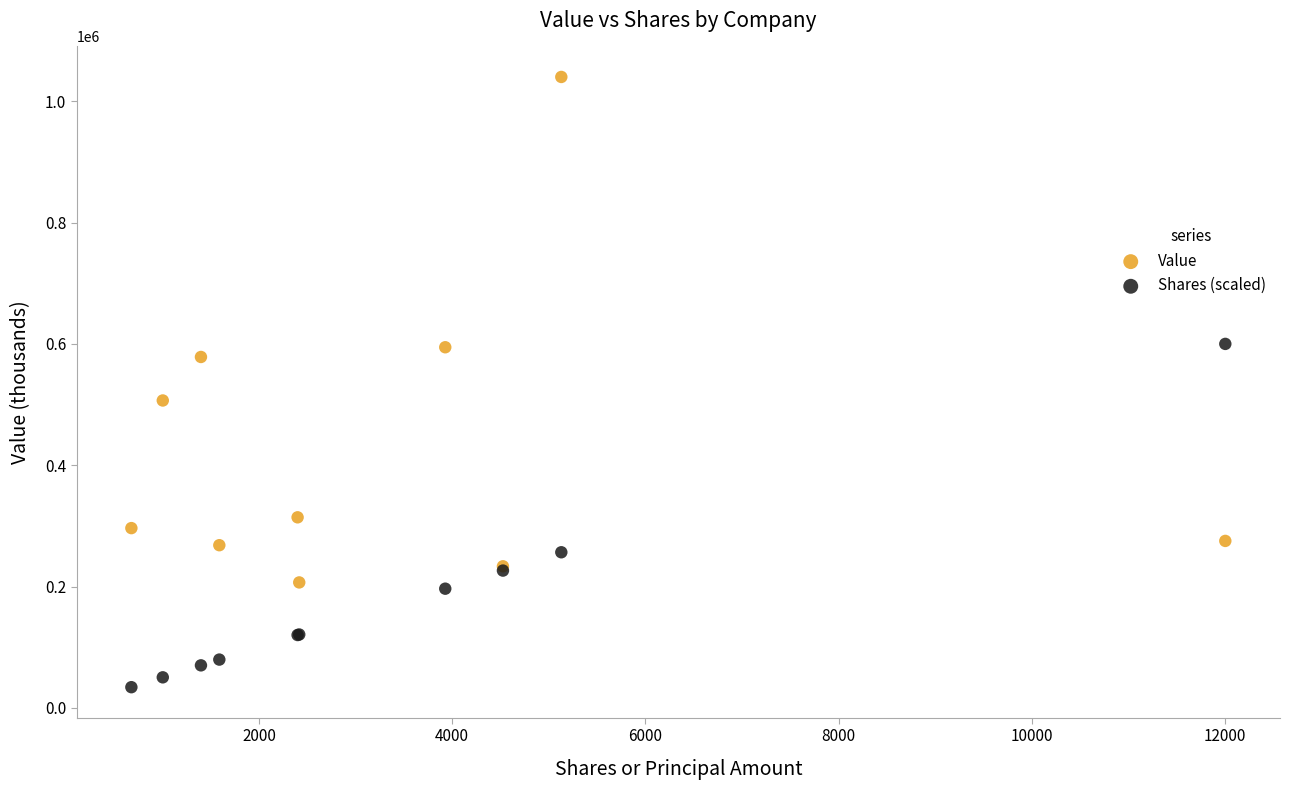

What are all the series names shown in the legend?

Value, Shares (scaled)